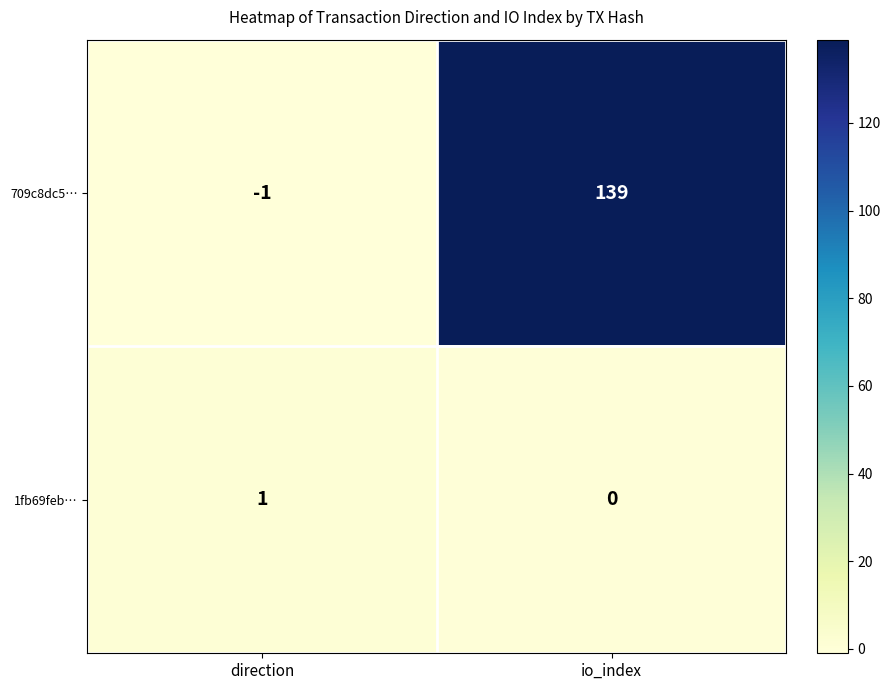

Is the value of 1fb69feb… at direction greater than the value of 709c8dc5… at io_index?

No